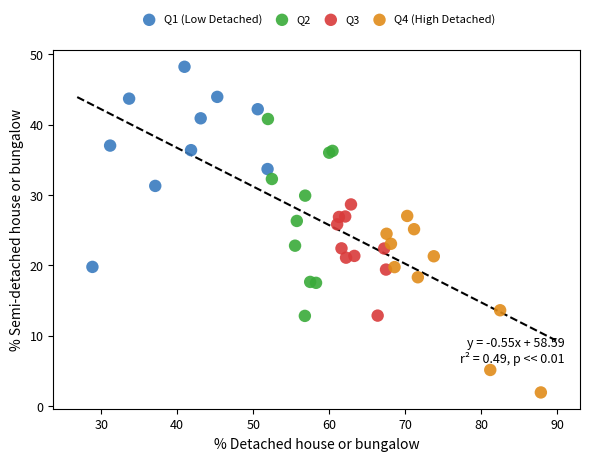

Which series reaches the minimum Y coordinate?

Q4 (High Detached)